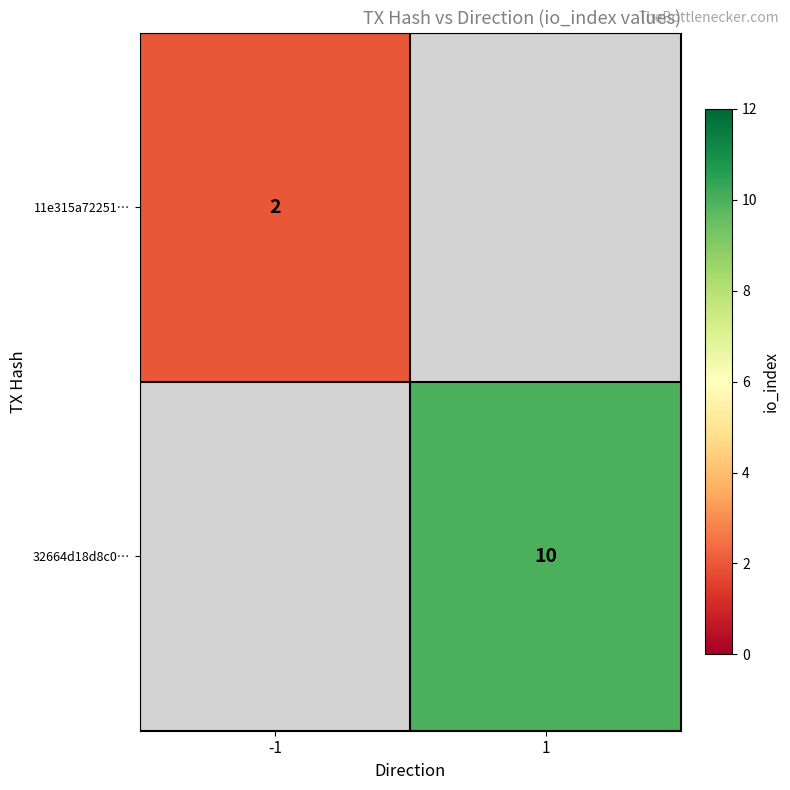

The value of 32664d18d8c0… at 1 is 7. True or false?

False